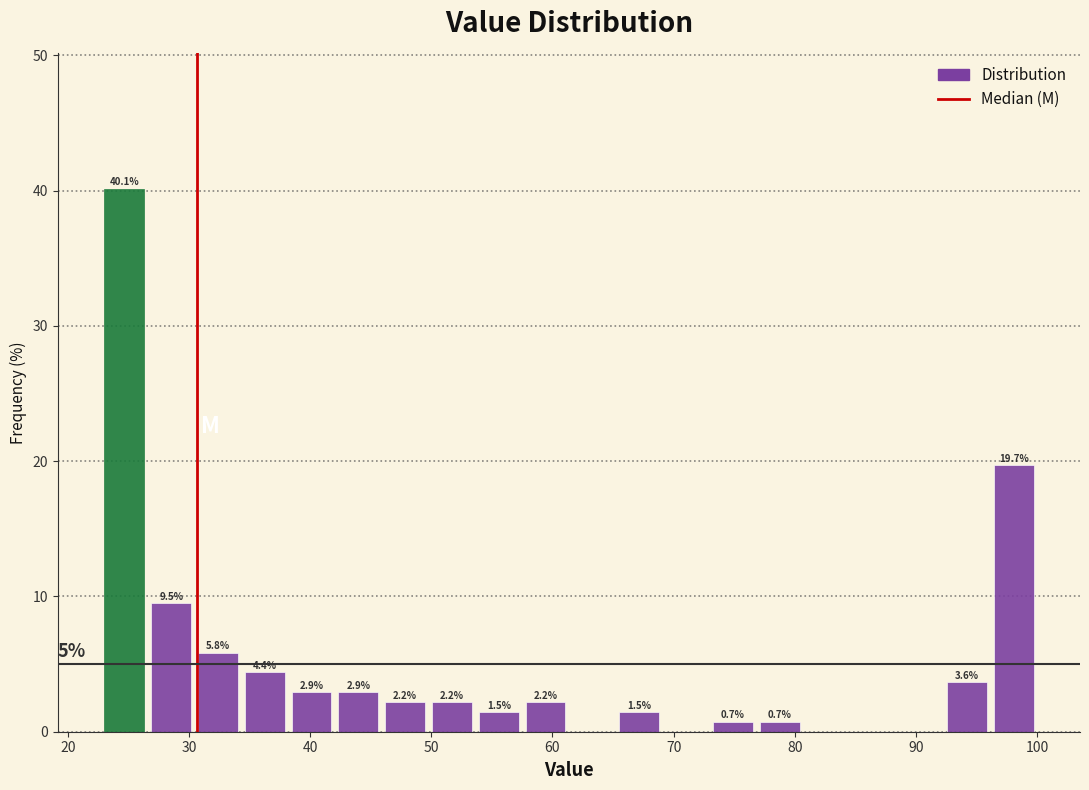

Read against the x-axis, roughly where is the centre of the tallest bar?

25